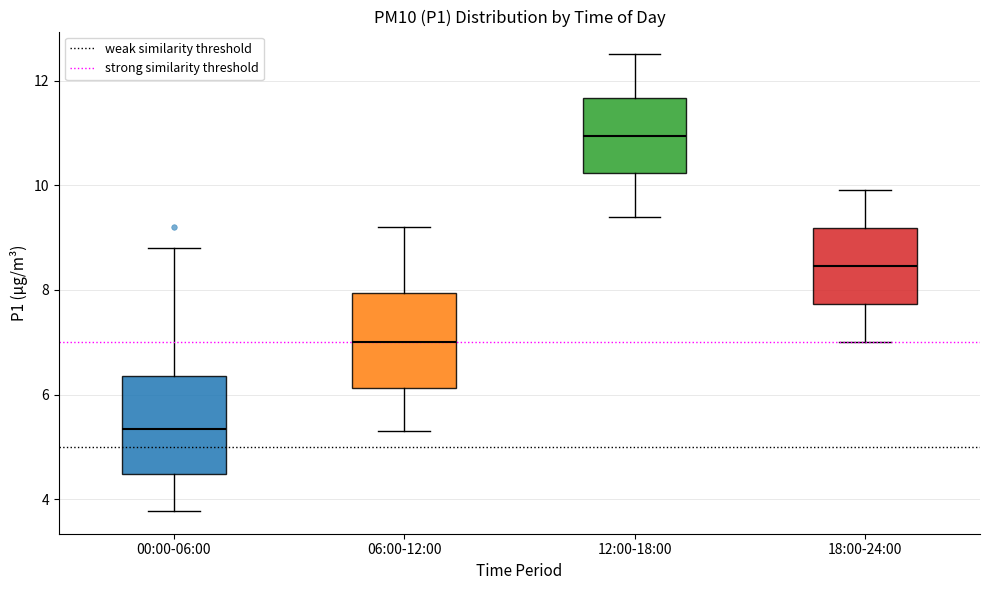

Where is the upper edge of the box for 06:00-12:00 on the y-axis? The values are not printed on the chart, so give them approximately, as read against the axis.

8.0